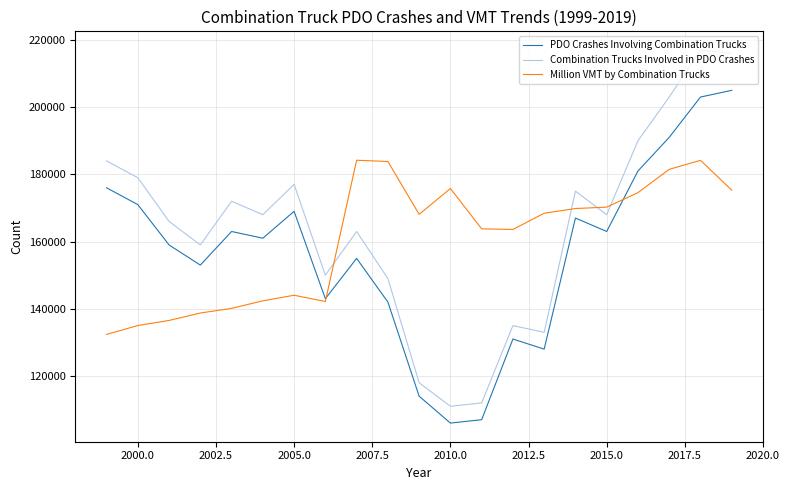

True or false: PDO Crashes Involving Combination Trucks and Combination Trucks Involved in PDO Crashes intersect in this chart.

False